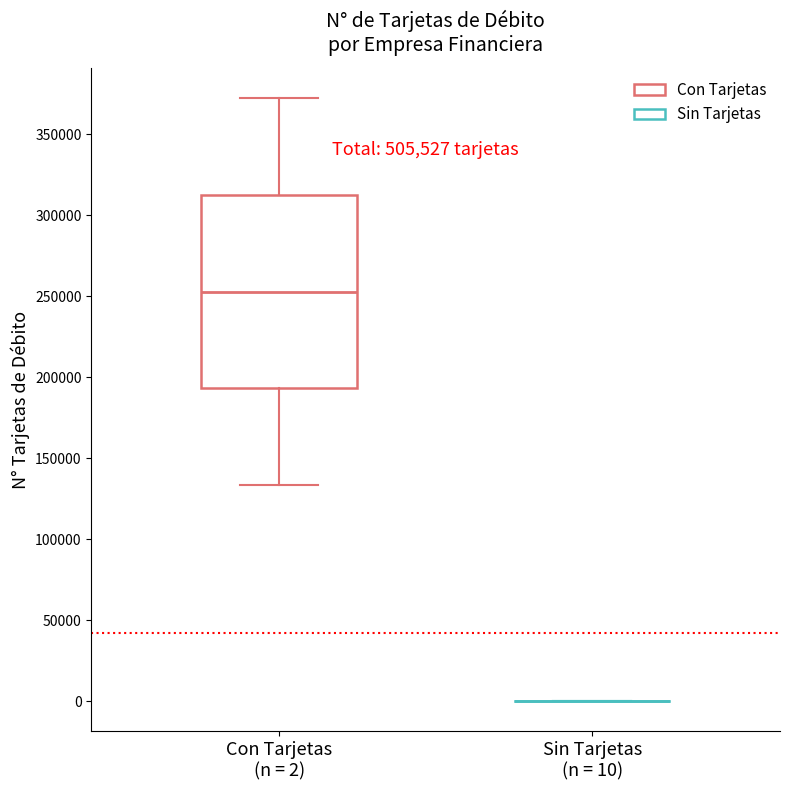

Reading left to right, read every box against the y-axis: the position of its median line, the range the box covers, and the ends of its whiskers. The values are not printed on the chart, so give them approximately, as read against the axis.

Con Tarjetas (n = 2): median 255000, box 195000 to 310000, whiskers 135000 to 370000
Sin Tarjetas (n = 10): box collapsed to a line at 0, whiskers 0 to 0